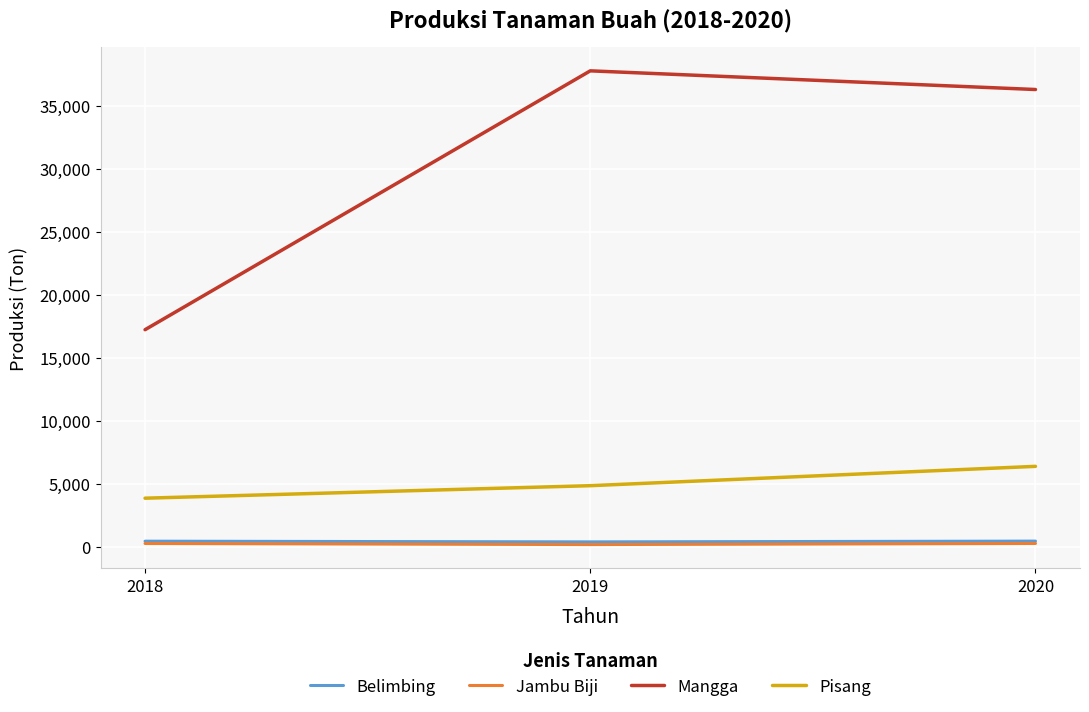

Is the value of Mangga at 2020 greater than the value of Belimbing at 2020?

Yes